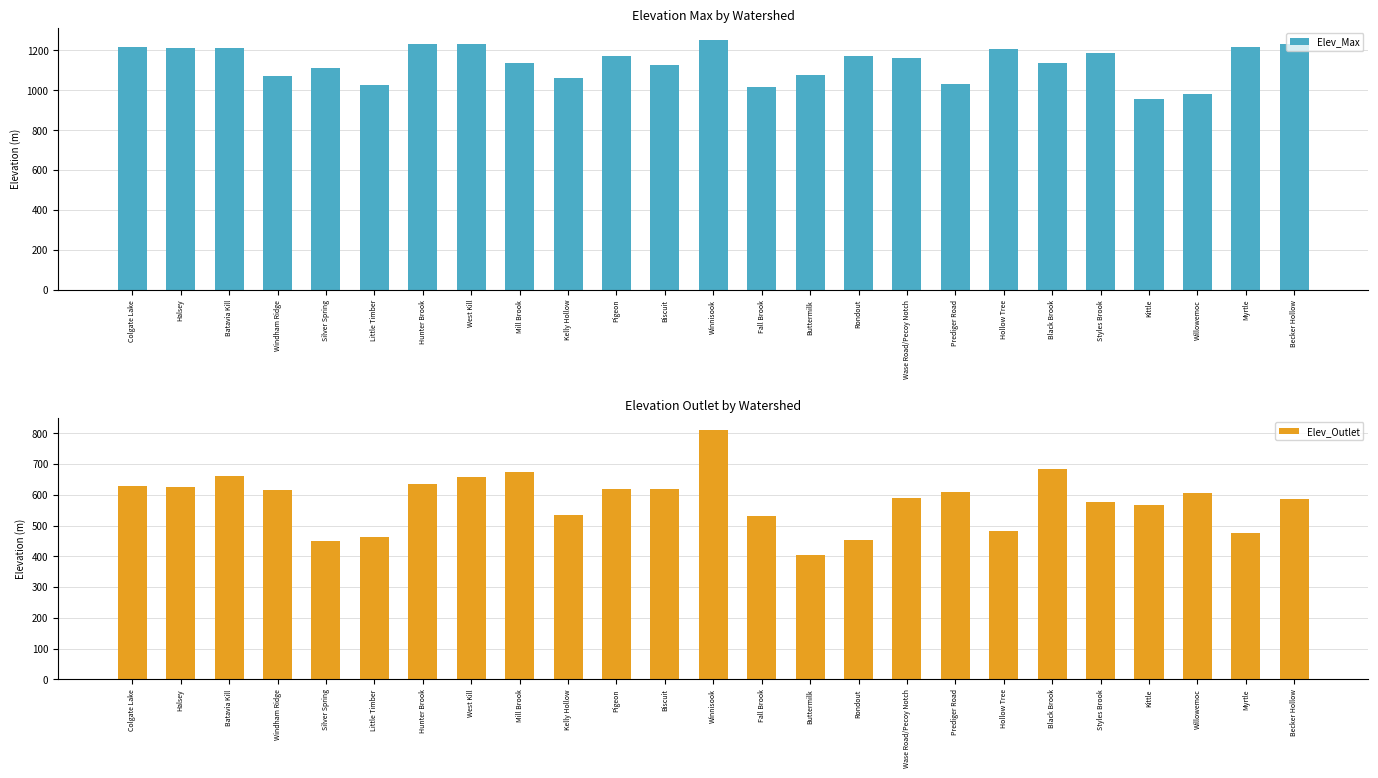

What is the value of the Elev_Max bar at the 24th from the left?

1219